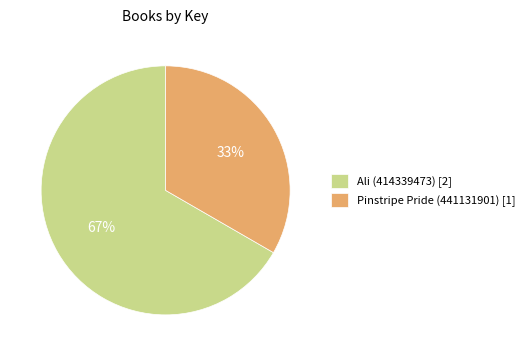

How many segments does this pie chart have?

2